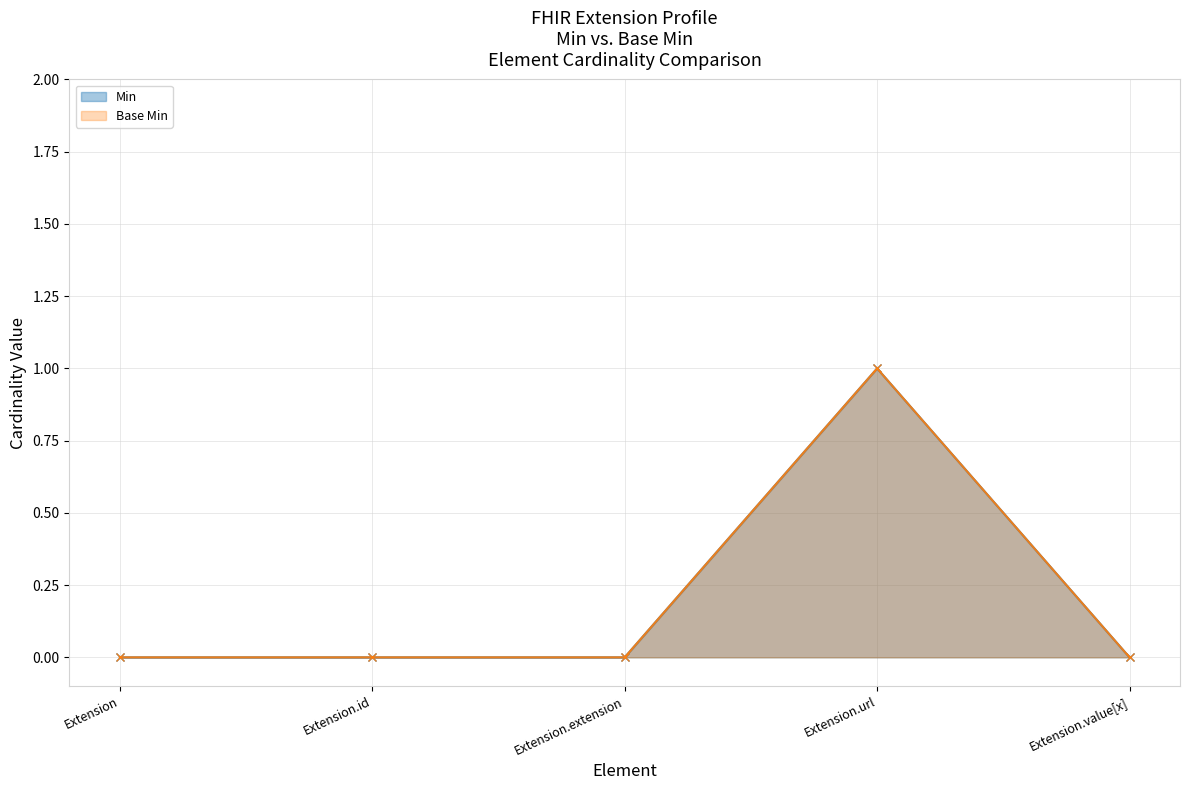

Does the chart display data point markers on the line(s)?

Yes